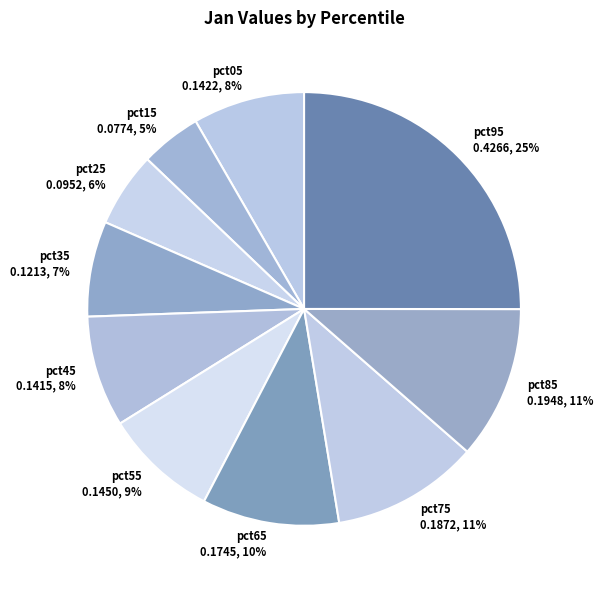

Is pct15 the majority of the pie?

No